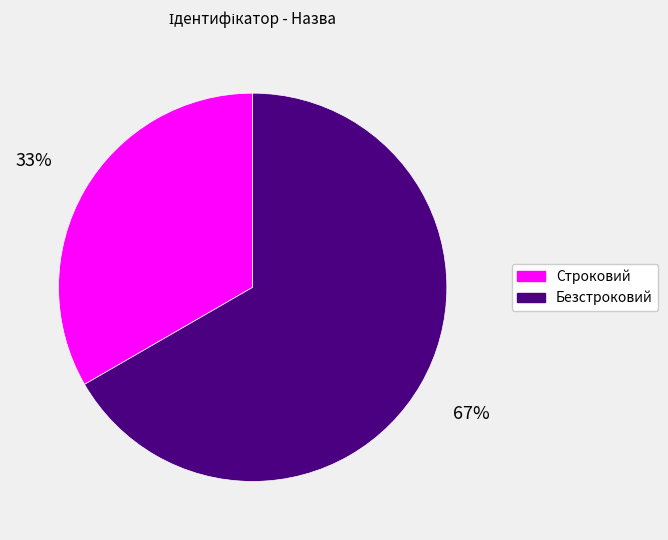

Which category has the biggest portion of the pie?

Безстроковий